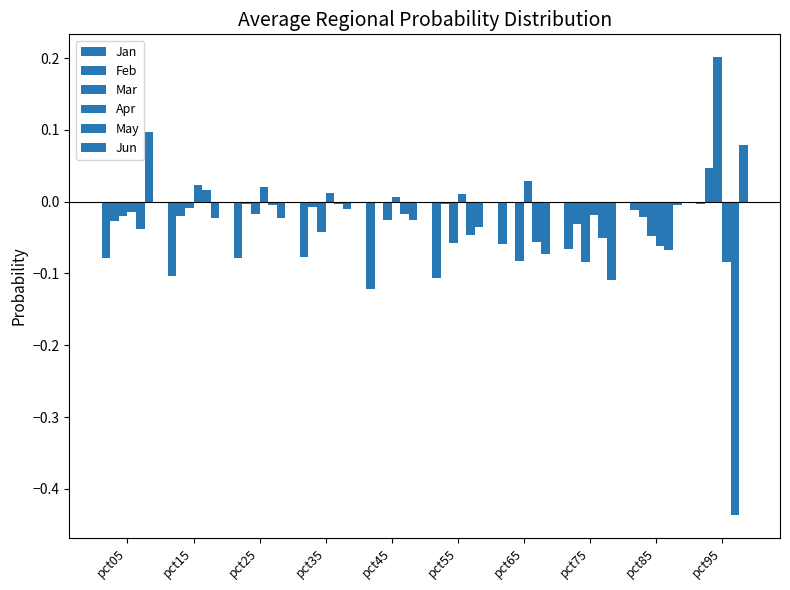

How many categories are shown in the chart?

10